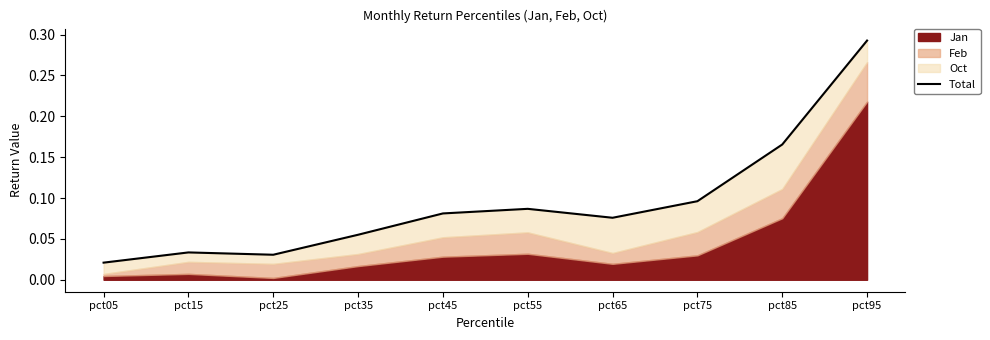

At which category does the data reach its first local peak?

pct15